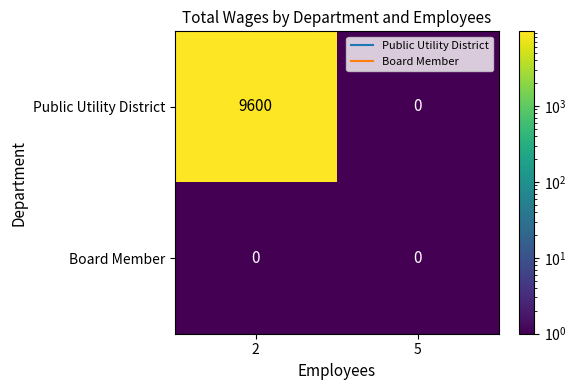

At which category does the chart reach its peak across all series?

2